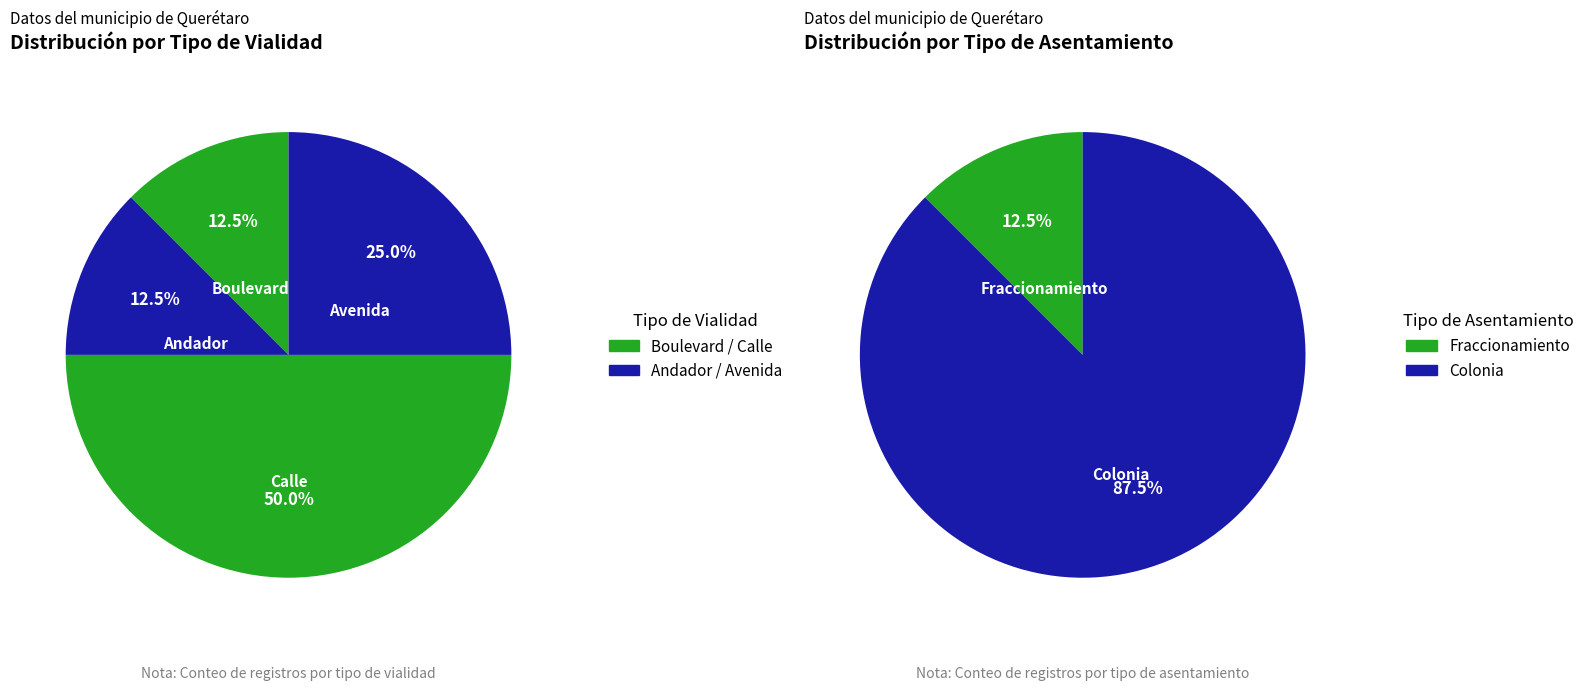

Combined, do Andador and Avenida account for over 50%?

No